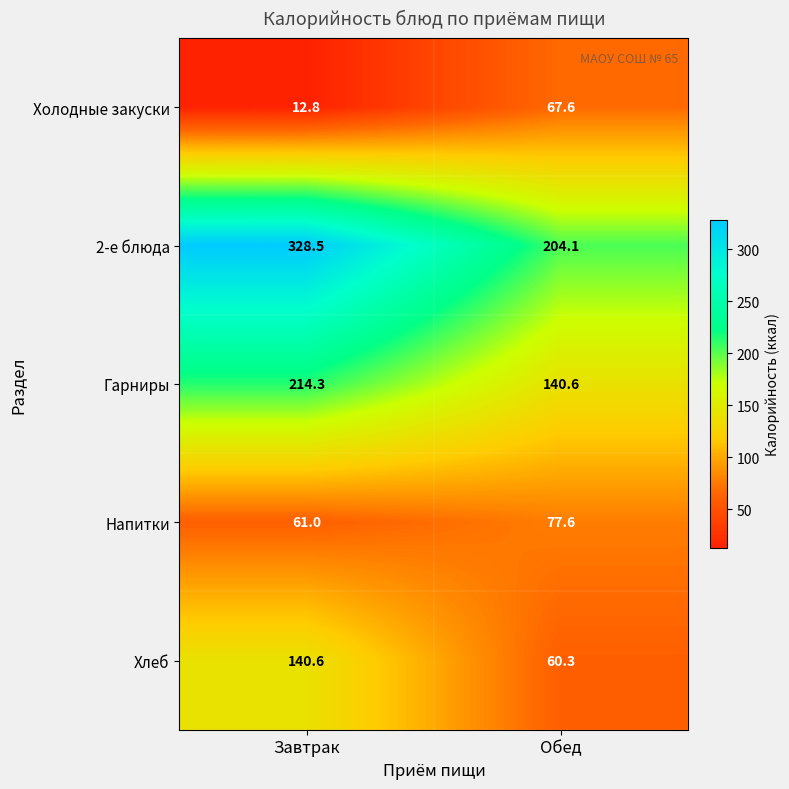

What is the difference between the highest and lowest values at Завтрак?

315.7